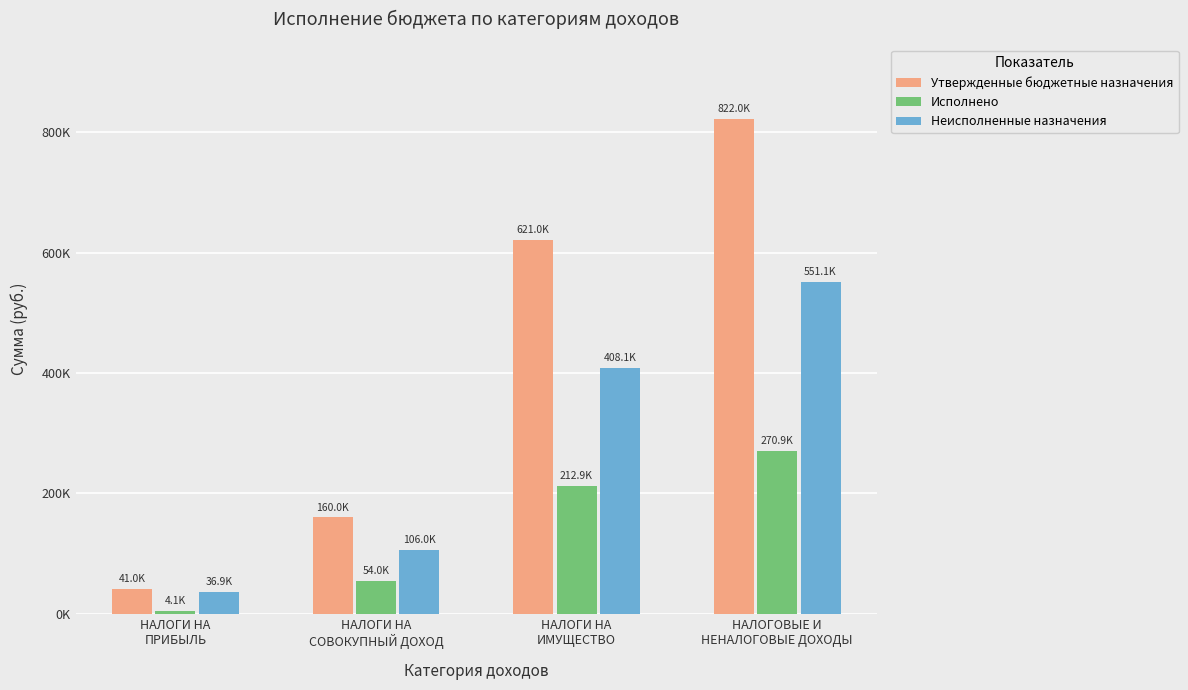

At which category is the sum across all series the highest?

НАЛОГОВЫЕ И
НЕНАЛОГОВЫЕ ДОХОДЫ